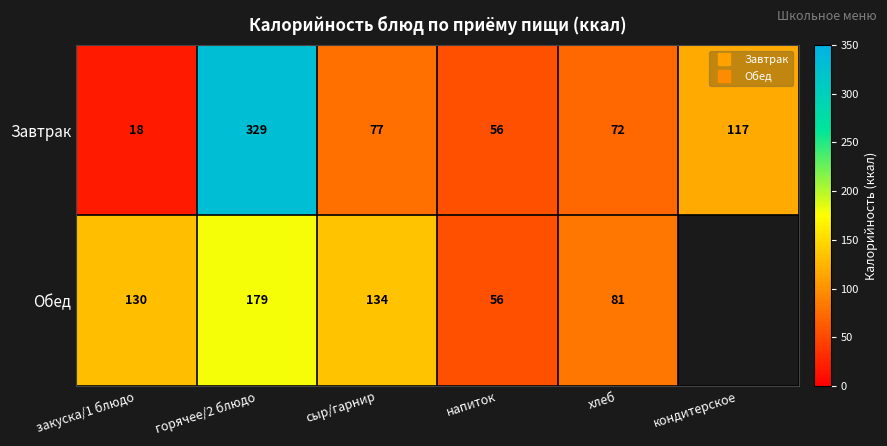

Which label corresponds to the smallest value in the chart?

закуска/1 блюдо